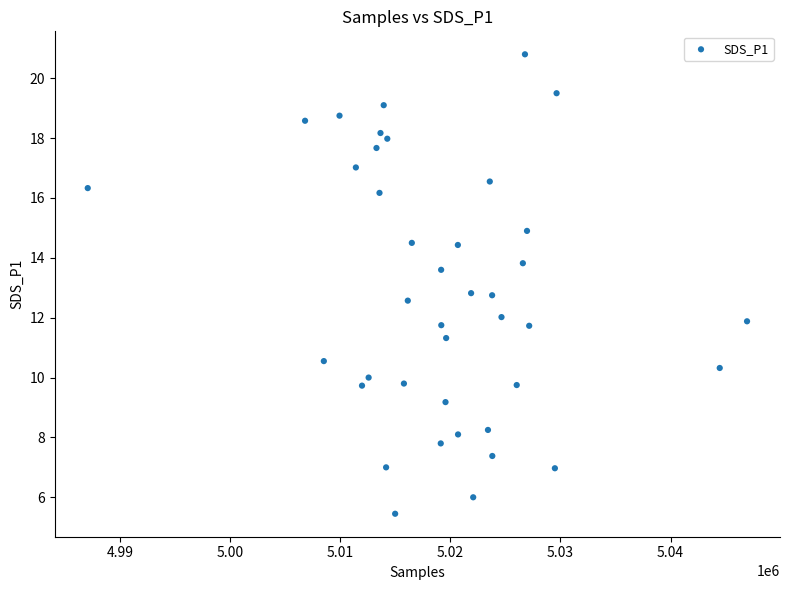

What is the range of X values (max minus min)?

59933.0